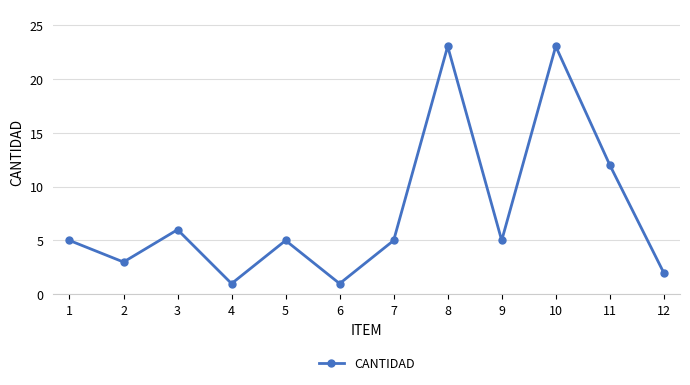

How many points are higher than both their immediate neighbors (excluding endpoints)?

4